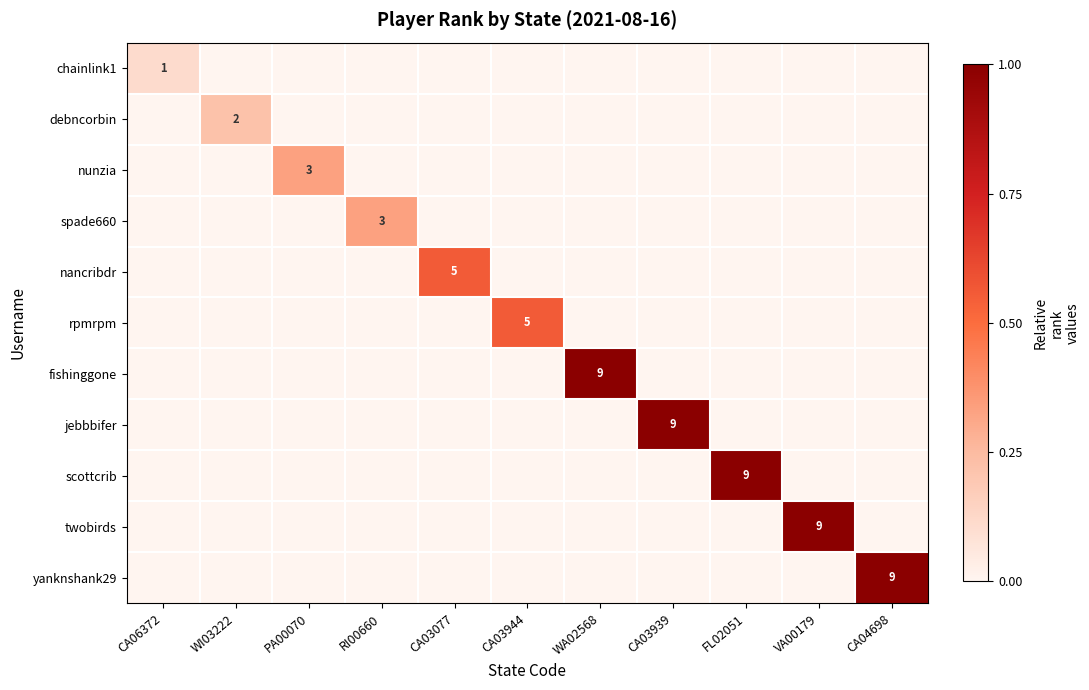

At which category is the sum across all series the highest?

WA02568